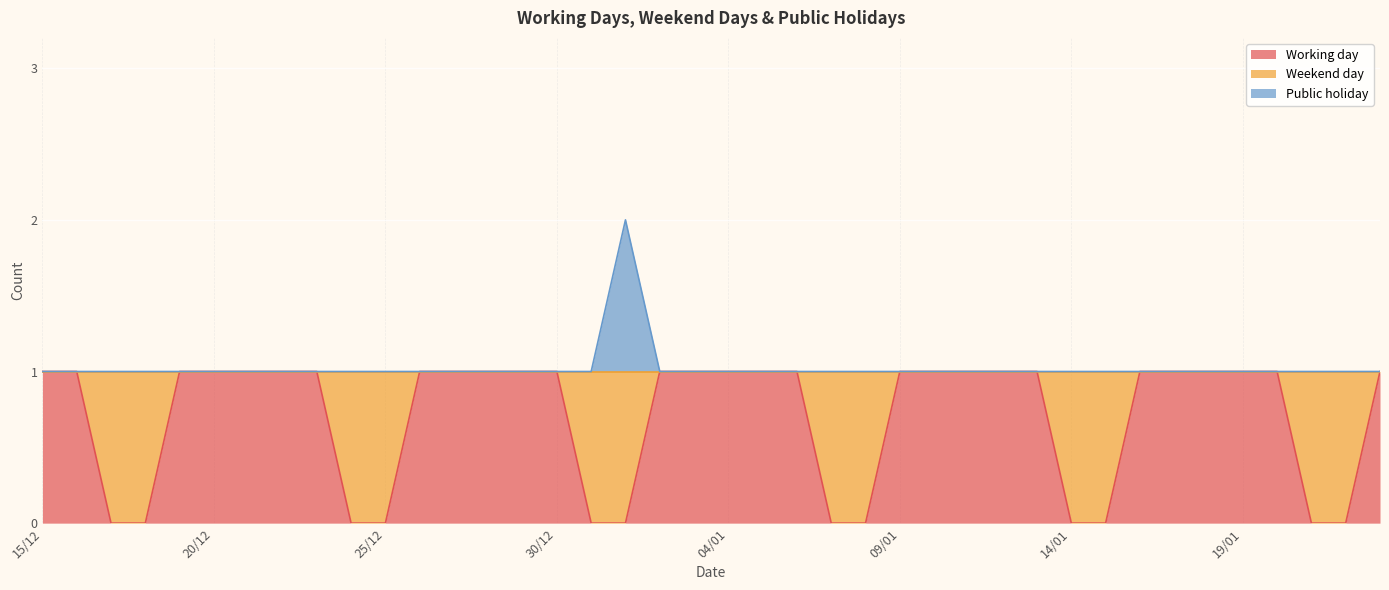

What is the value of the Working day point at the 9th from the left?

1